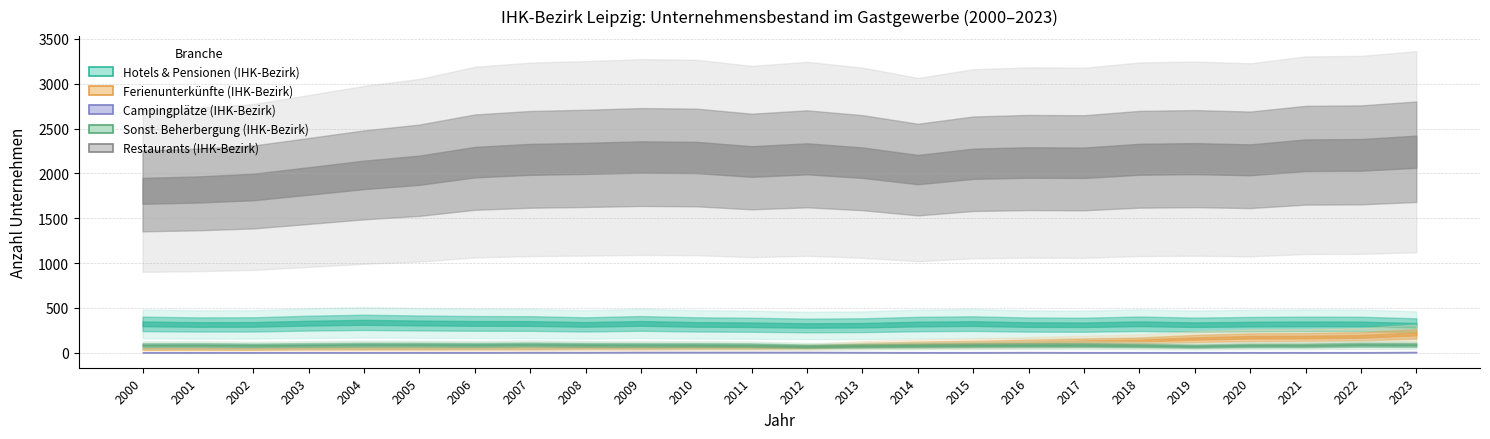

Reading left to right, list all the values displayed in this chart.

Hotels & Pensionen (IHK-Bezirk): 323	316	317	331	340	333	328	327	317	328	317	313	305	308	321	326	315	313	324	314	320	323	322	308
Ferienunterkünfte (IHK-Bezirk): 46	47	46	50	50	50	52	52	58	56	60	60	64	88	100	108	117	128	137	160	174	176	184	211
Campingplätze (IHK-Bezirk): 4	5	5	6	5	6	6	7	7	8	8	8	8	7	6	6	7	6	6	6	6	6	6	8
Sonst. Beherbergung (IHK-Bezirk): 86	87	83	87	91	91	89	93	89	88	88	85	74	77	80	84	86	87	82	74	82	83	91	89
Restaurants (IHK-Bezirk): 1806	1821	1849	1916	1984	2036	2126	2157	2168	2183	2178	2133	2163	2120	2043	2108	2122	2119	2158	2165	2152	2203	2207	2242